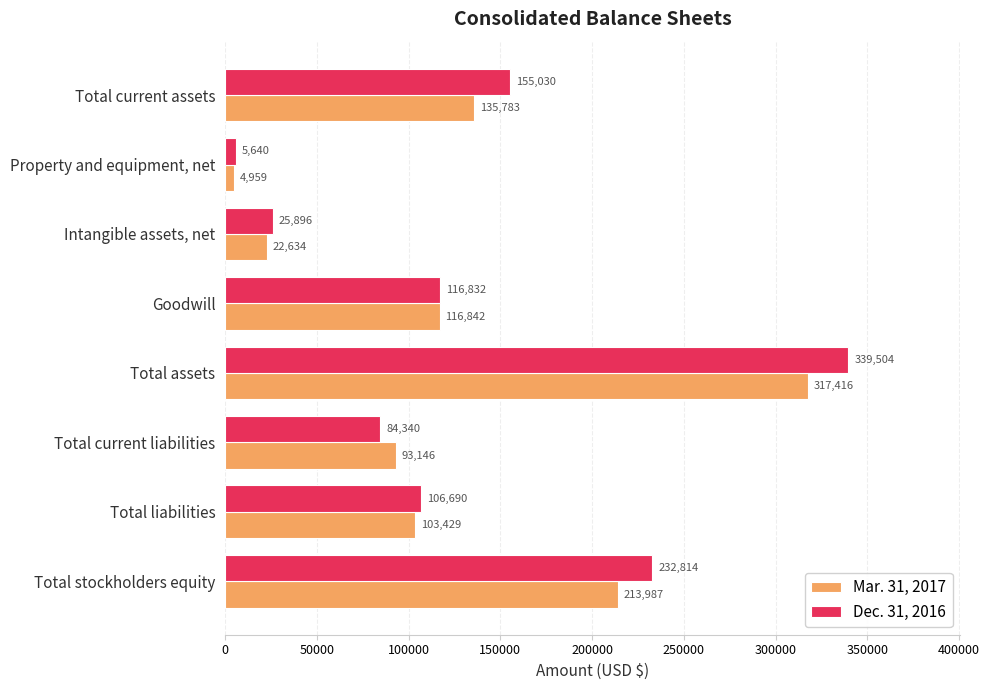

What is the sum of the Mar. 31, 2017 values at Total stockholders equity and Total current liabilities?

307133